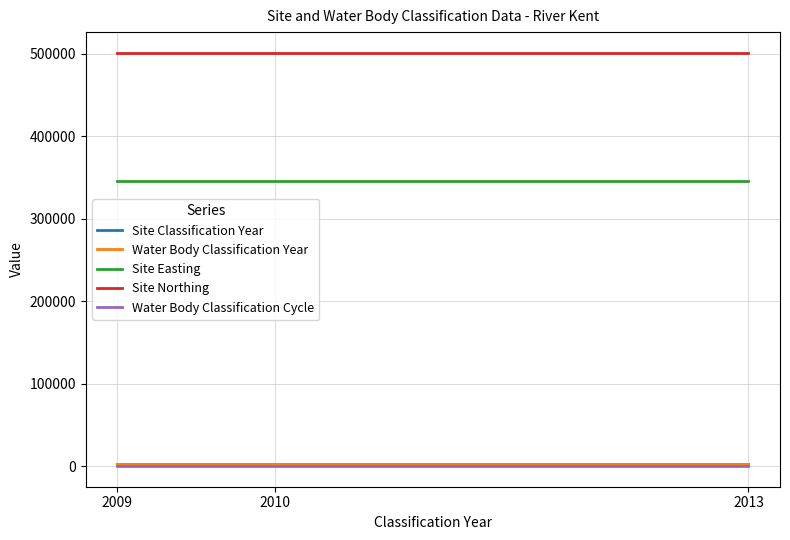

Which category has the highest value in the Site Northing series?

2009